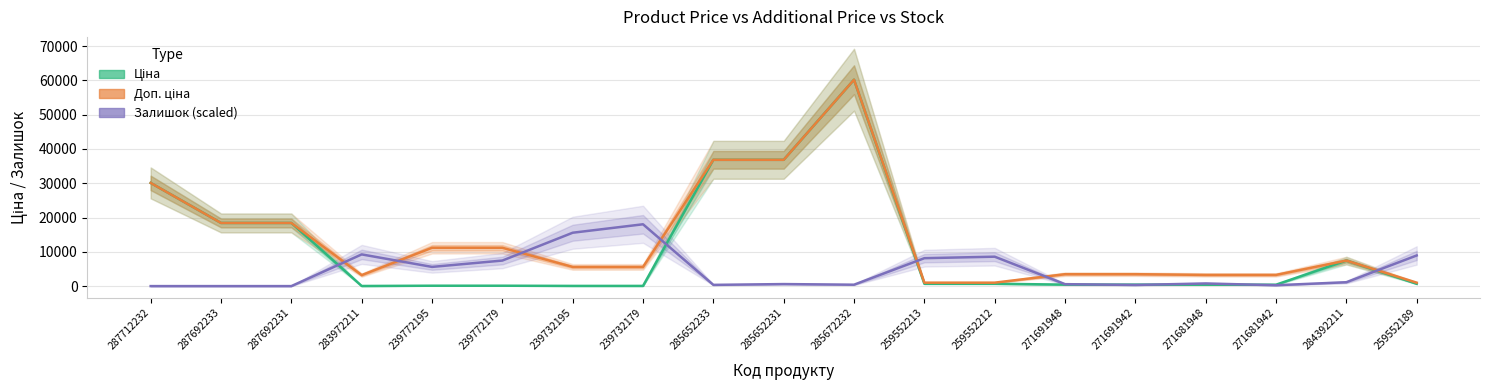

Where is the first local maximum for Ціна?

285672232